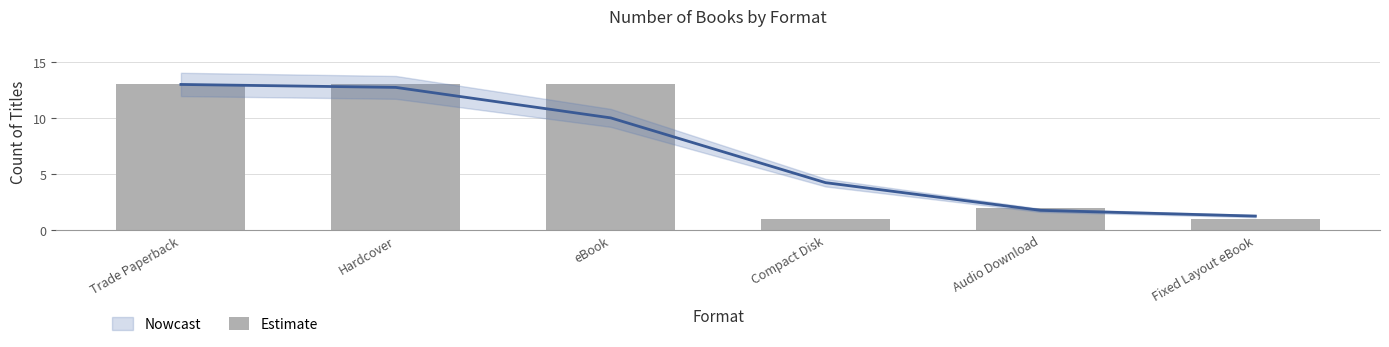

What position from the right is Hardcover?

5